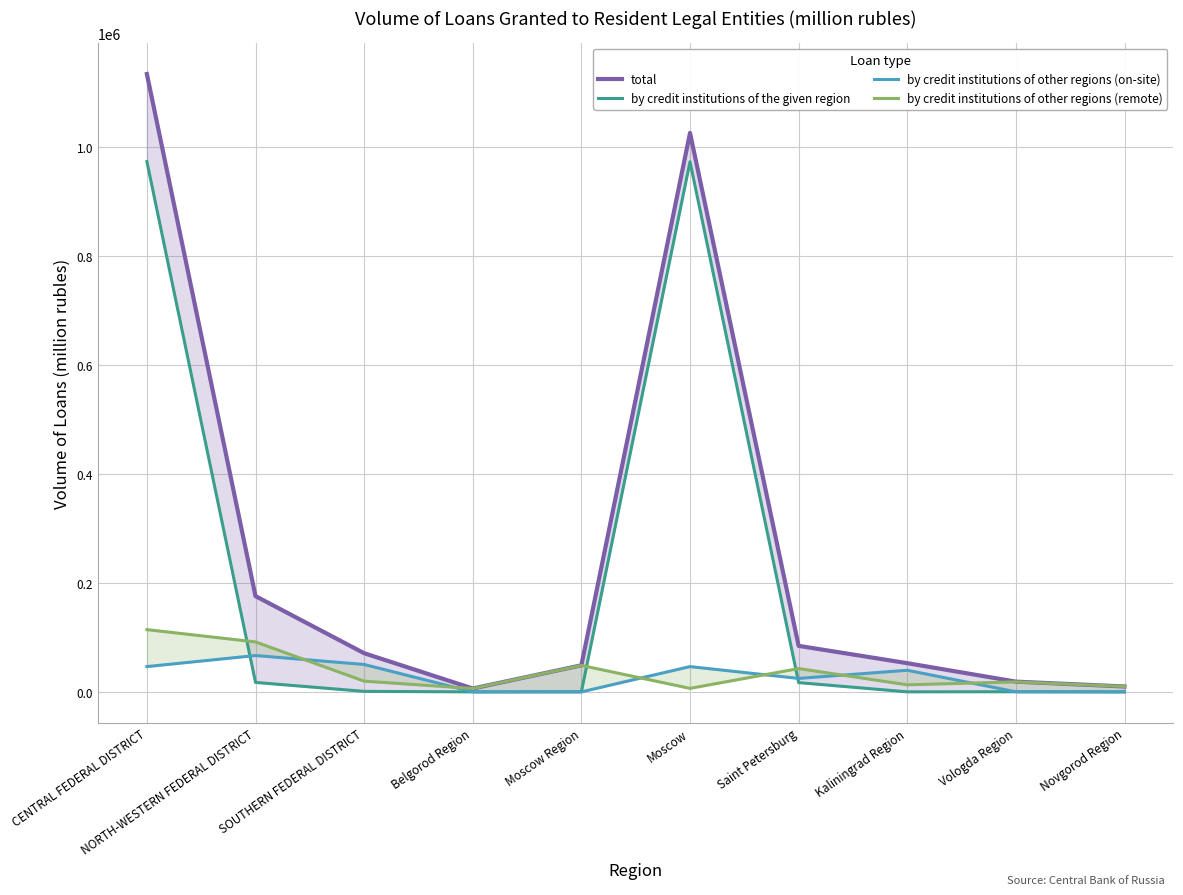

Rank the series at Belgorod Region from lowest to highest value.

by credit institutions of the given region, by credit institutions of other regions (on-site), total, by credit institutions of other regions (remote)